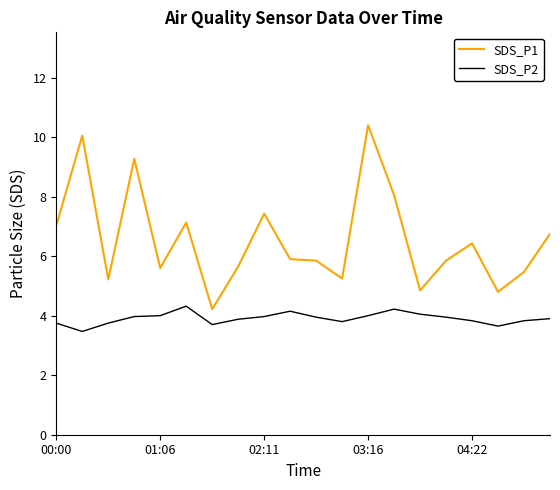

List the series in order of their peak value, lowest first.

SDS_P2, SDS_P1